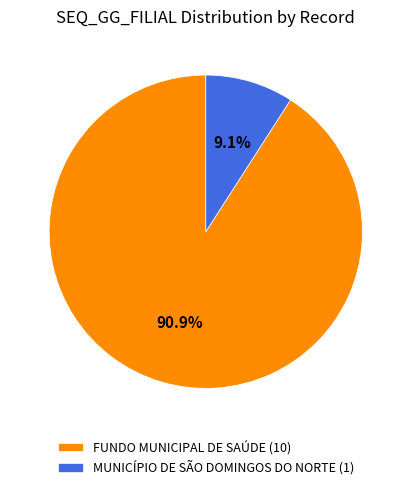

Which slice is the smallest?

MUNICÍPIO DE SÃO DOMINGOS DO NORTE (1)